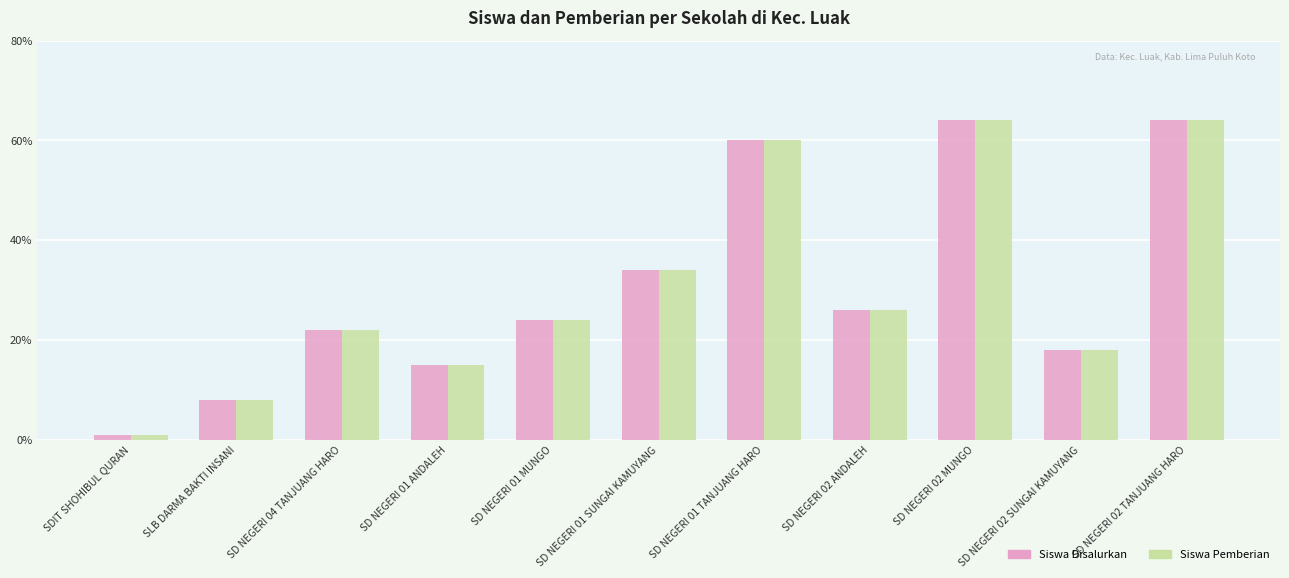

Reading left to right, extract all data points from this chart.

Siswa Disalurkan: 1	8	22	15	24	34	60	26	64	18	64
Siswa Pemberian: 1	8	22	15	24	34	60	26	64	18	64